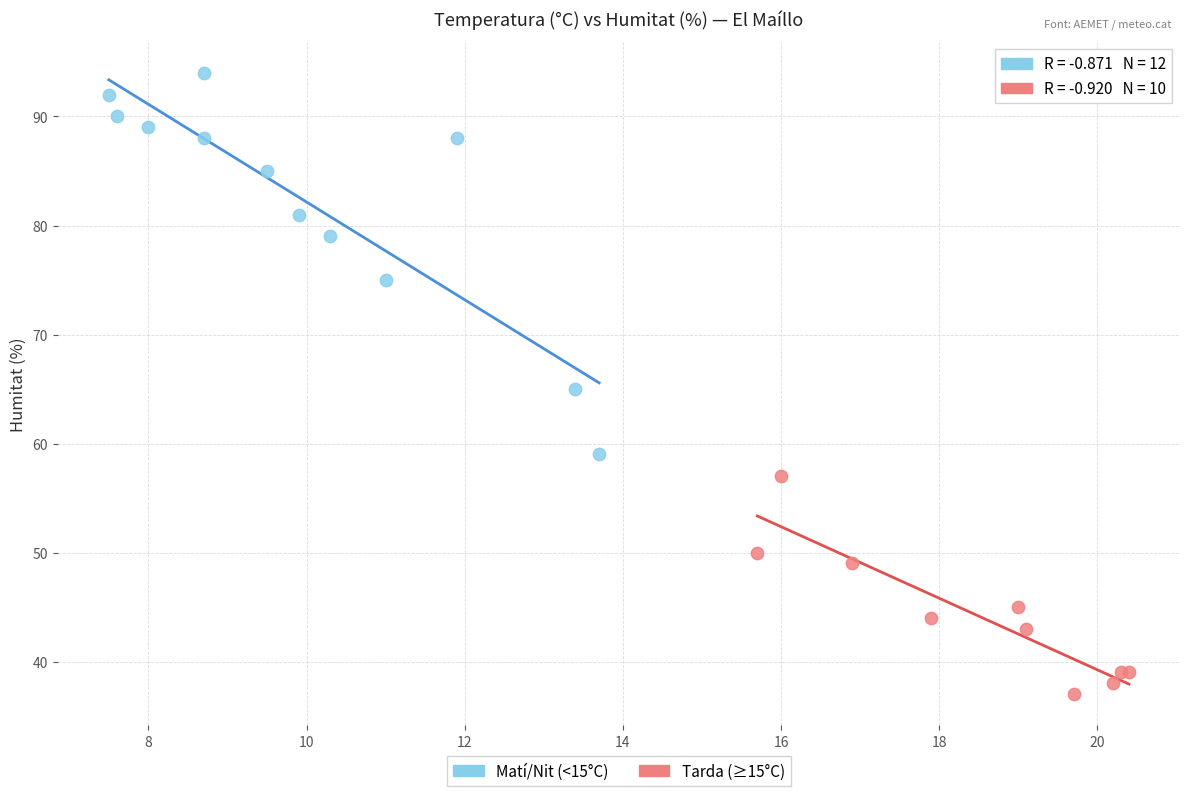

Which series has the widest spread of Y values?

Matí/Nit (<15°C)